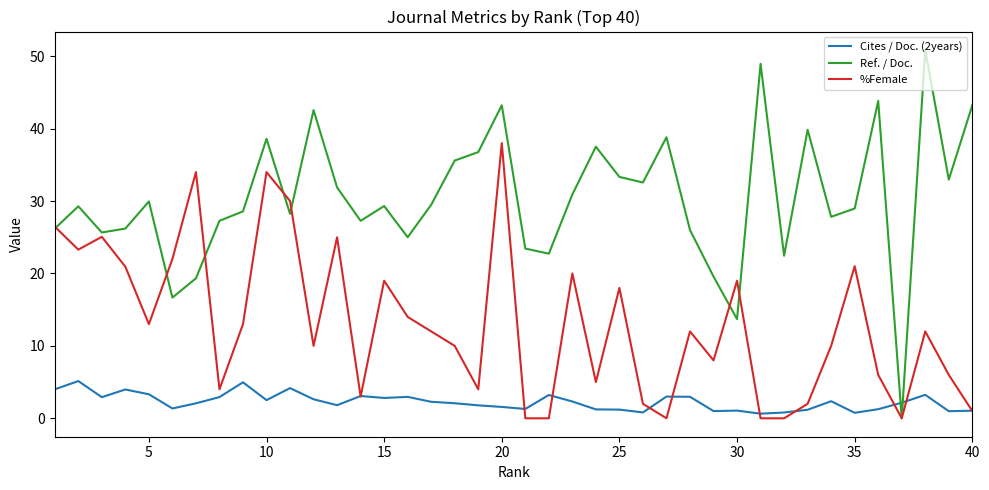

Which series has the largest total across all categories?

Ref. / Doc.